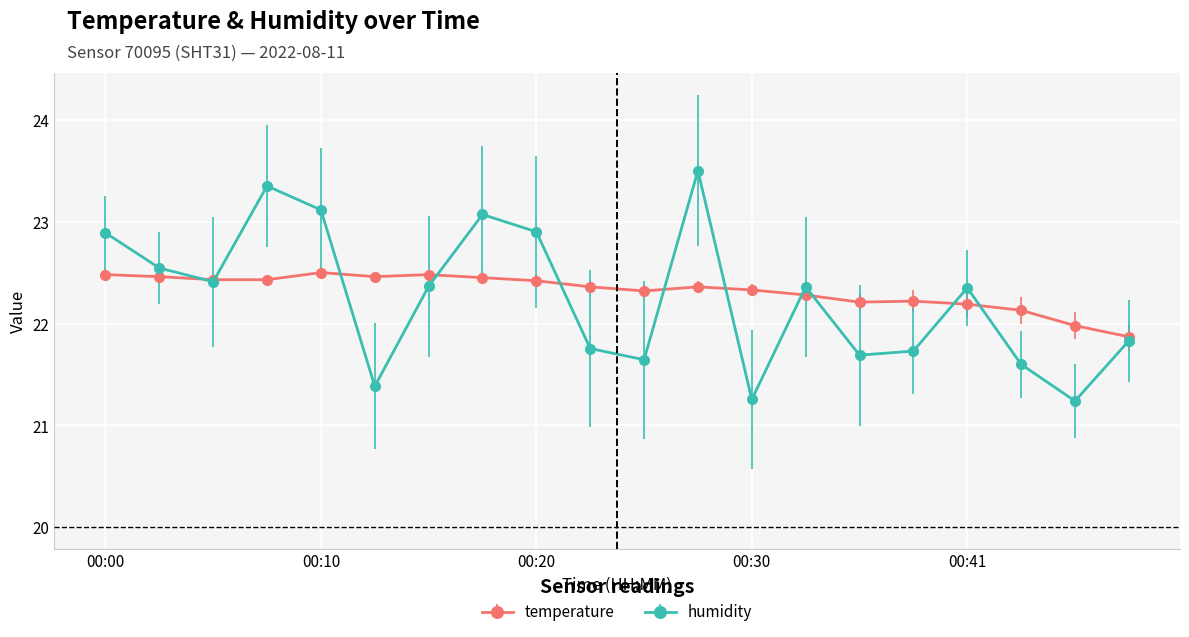

True or false: humidity has more than 1 points higher than both neighbors.

True